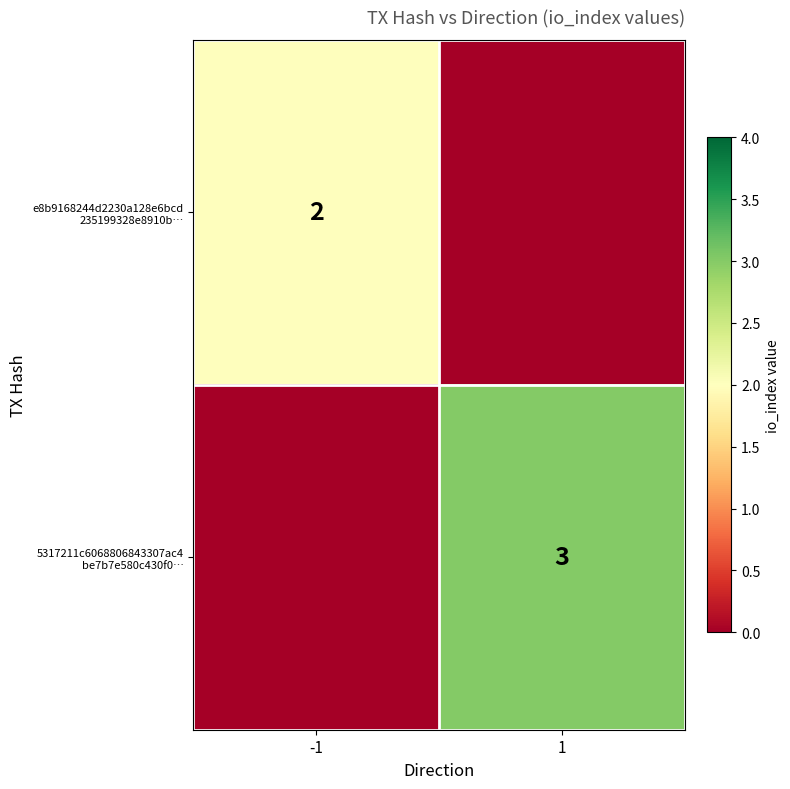

What is the difference between the maximum and minimum values in the e8b9168244d2230a128e6bcd 235199328e8910b… series?

2